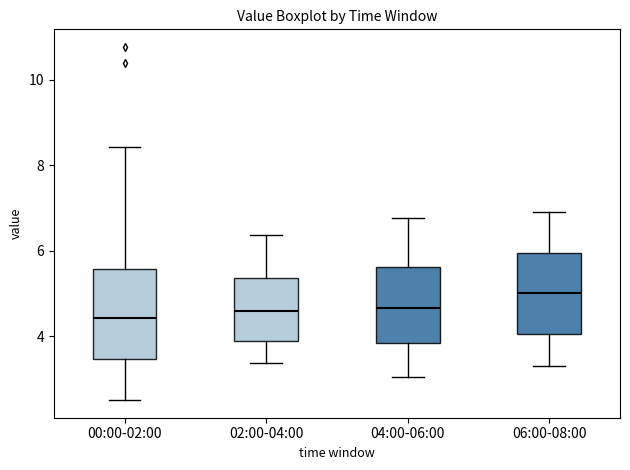

Comparing the boxes themselves (not the whiskers), which one is the tallest?

00:00-02:00